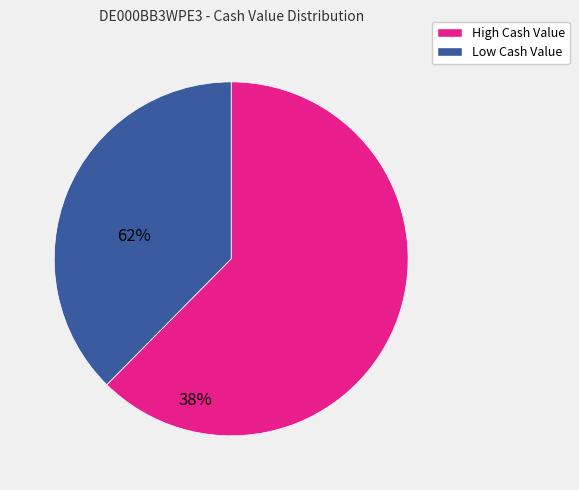

Which category has the biggest portion of the pie?

High Cash Value